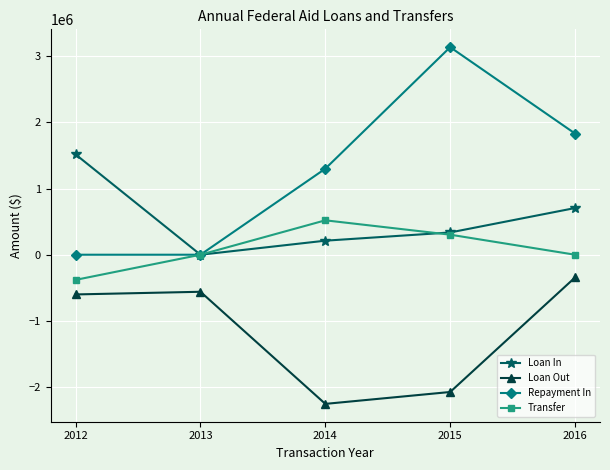

At which label is Loan In closest to 757500?

2016